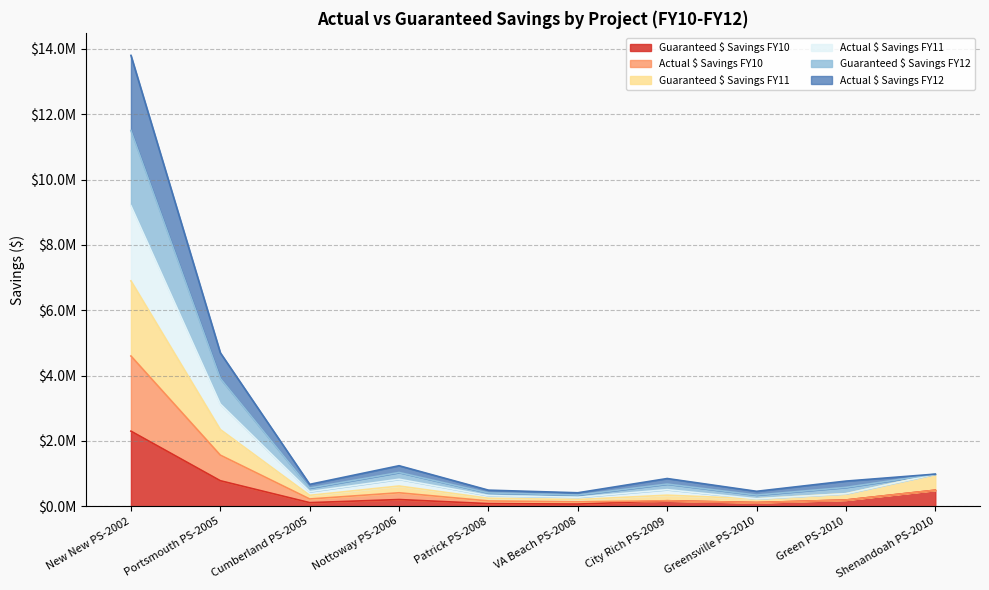

What is the value of the Guaranteed $ Savings FY12 point at the 3rd from the left?

448000